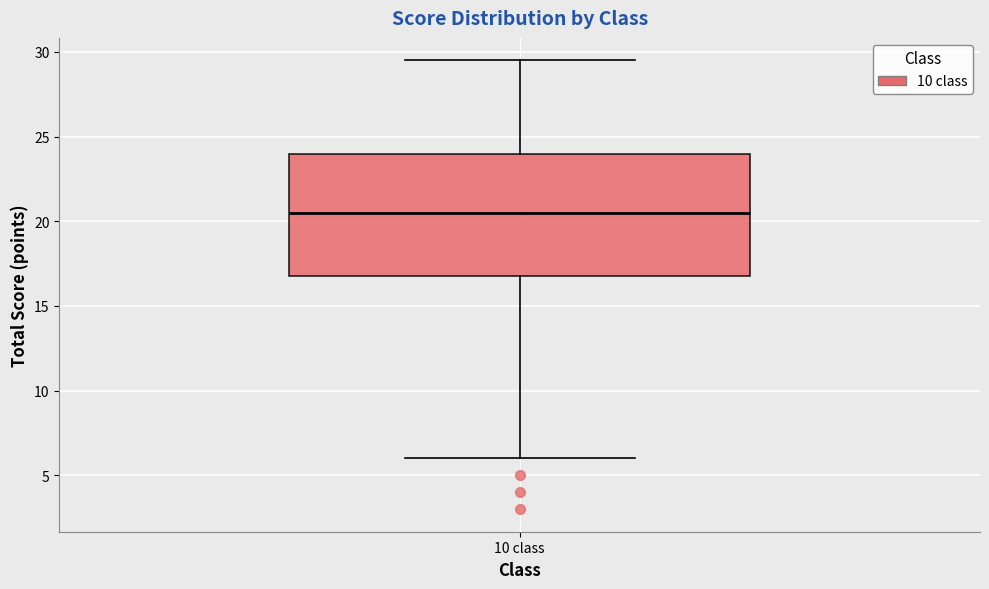

Transcribe this box plot: give where the median line is, the range the box spans, and where the two whiskers end, as read against the y-axis. The values are not printed on the chart, so give them approximately, as read against the axis.

median 20.5, box 17.0 to 24.0, whiskers 6.0 to 29.5